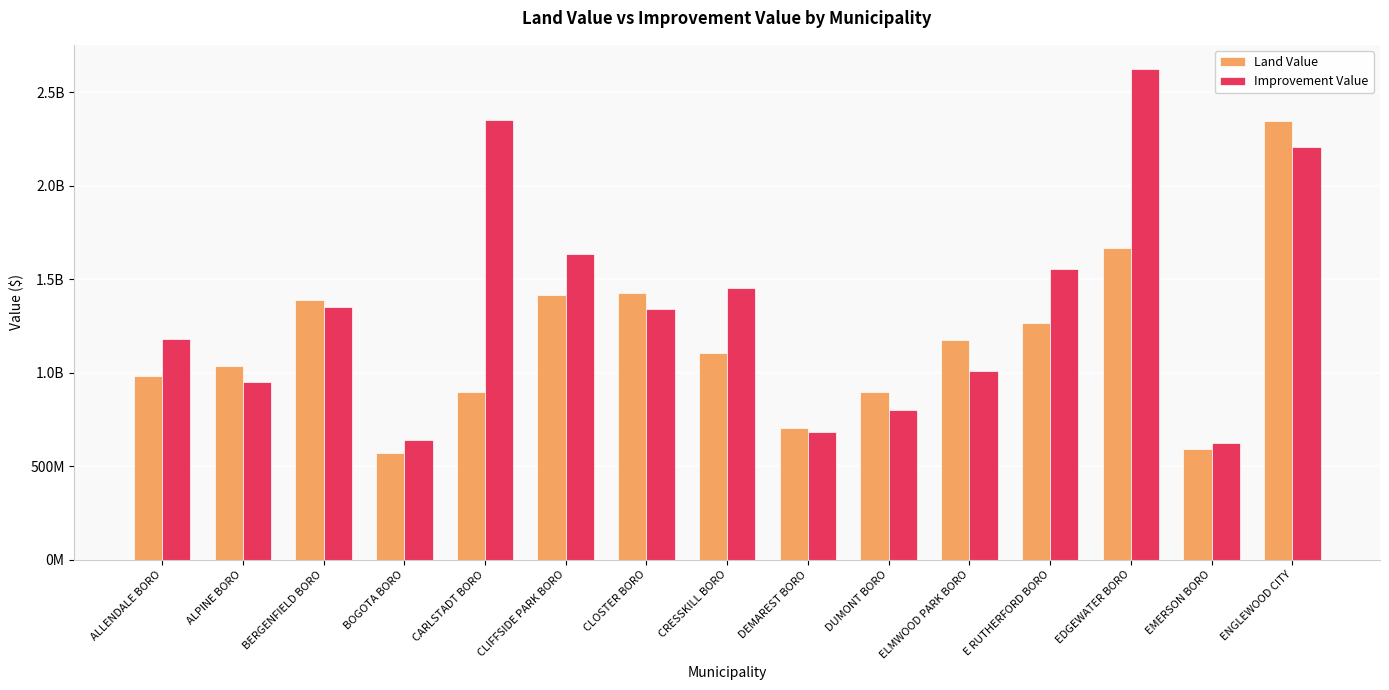

At how many categories does at least one series exceed 1662046114?

3